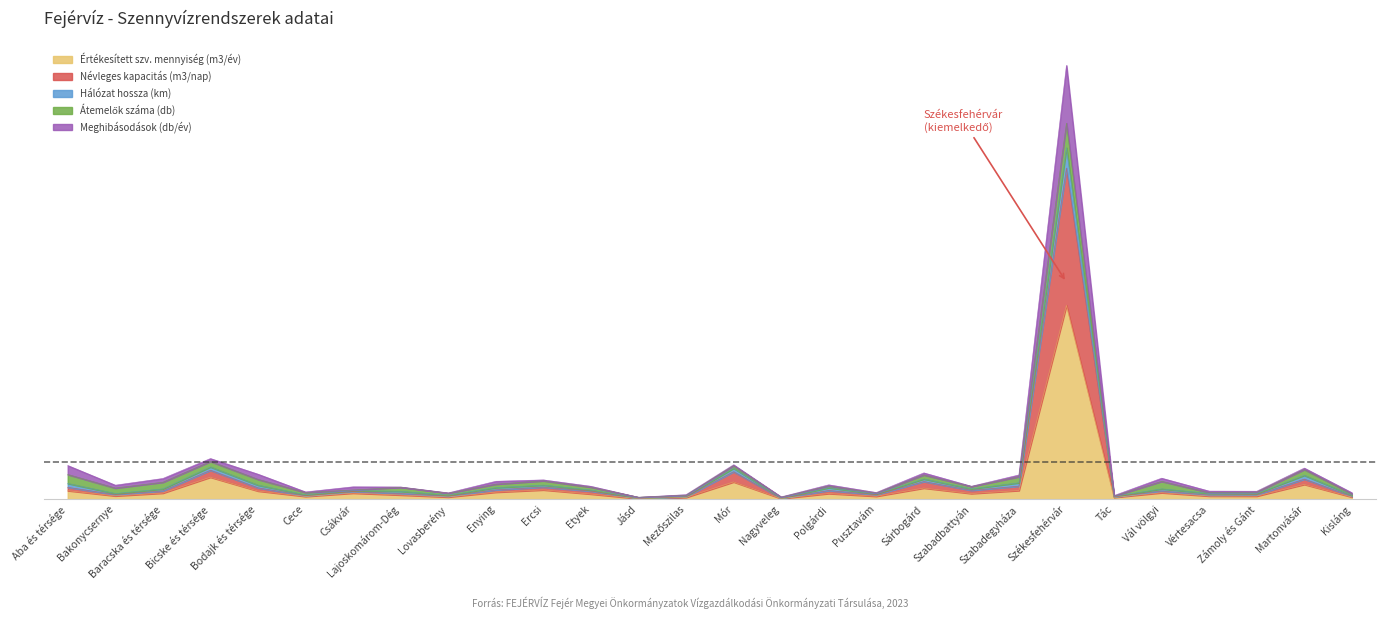

Which label corresponds to the largest value in the chart?

Székesfehérvár